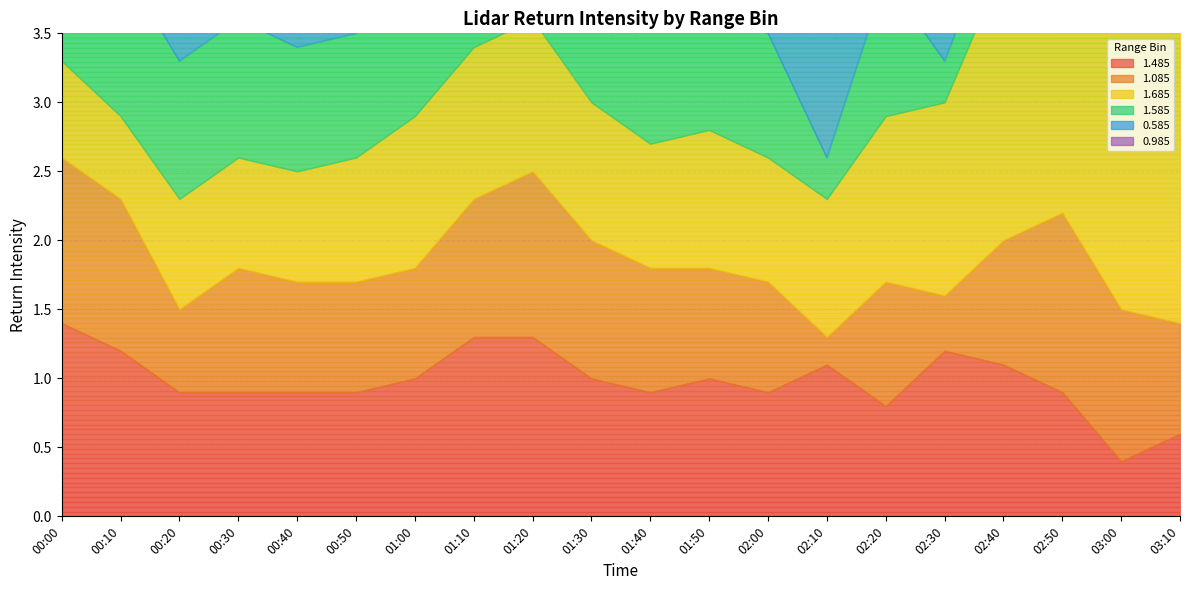

What is the label of the 17th point from the left?

02:40